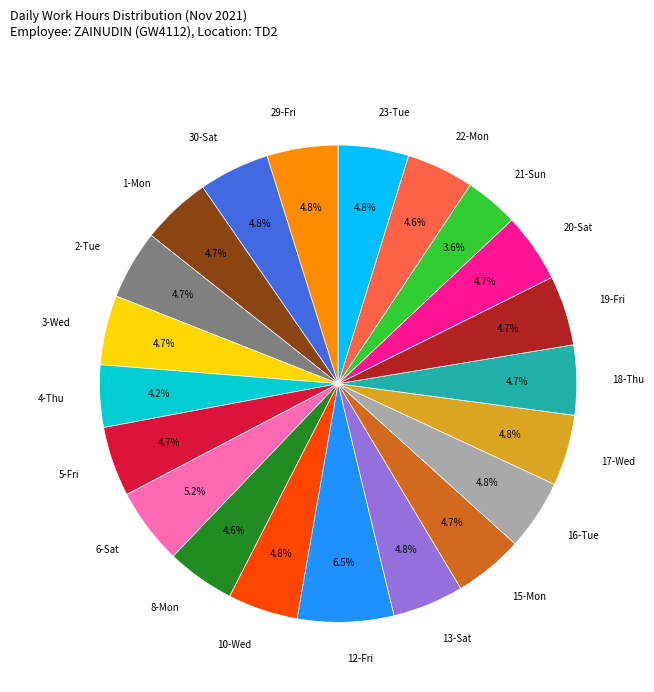

Does any single category account for the majority?

No